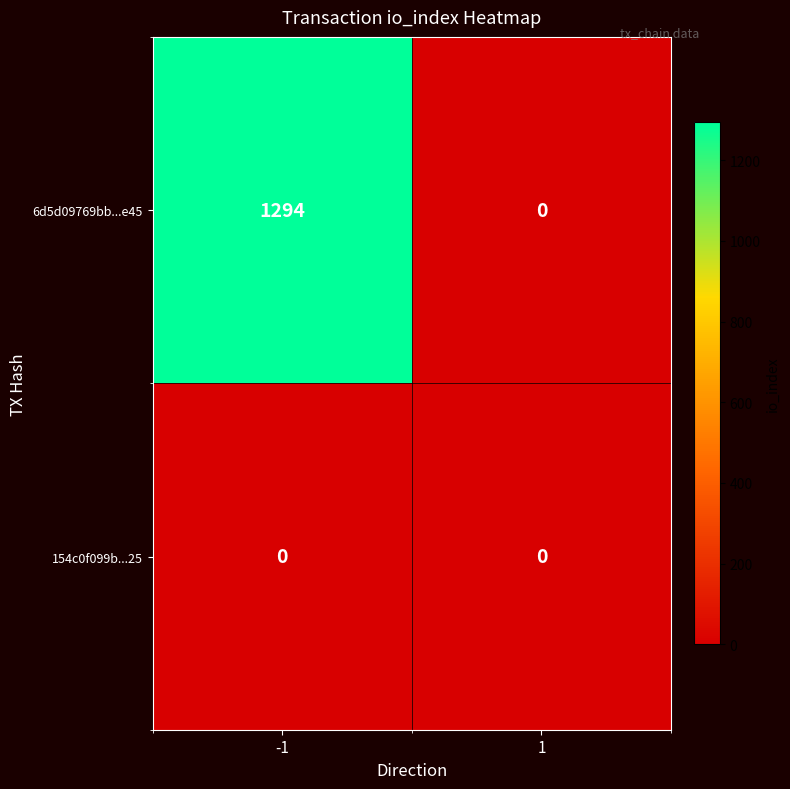

Reading right to left, transcribe all the data shown in this chart.

6d5d09769bb...e45: 1=0	-1=1294
154c0f099b...25: 1=0	-1=0